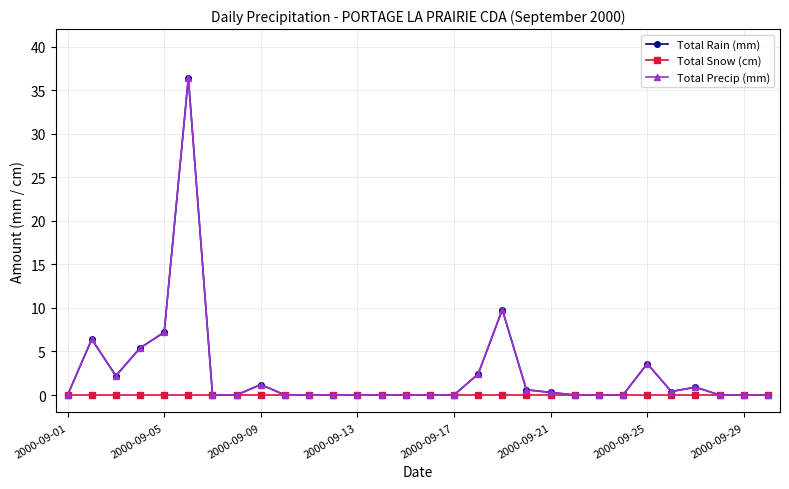

Is this an area chart (filled region under the line)?

No